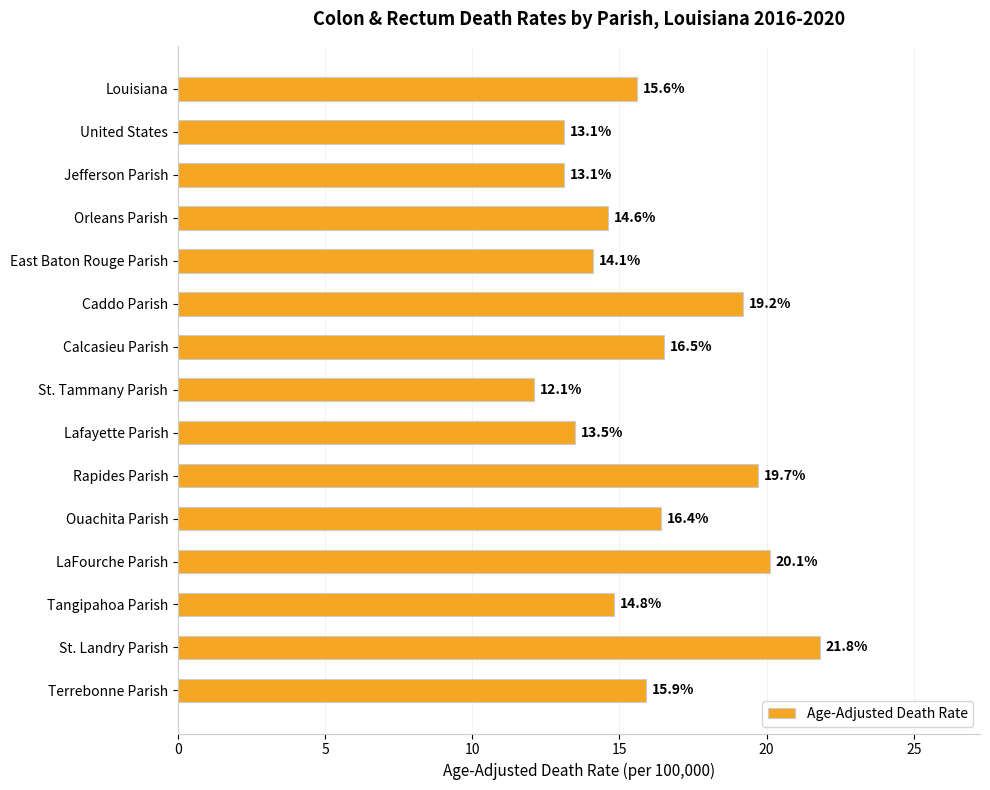

What is the difference between the maximum and minimum values?

9.7